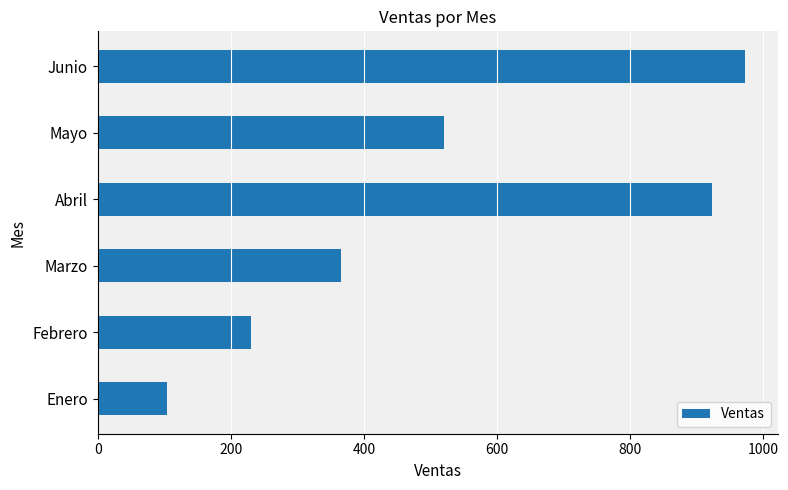

Which has a higher value, Abril or Enero?

Abril